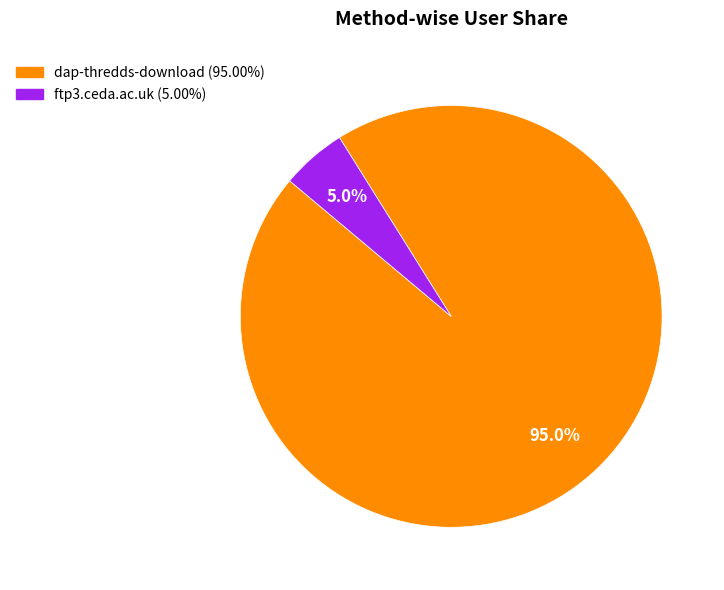

What percentage is the dap-thredds-download slice, to the nearest percent?

95%